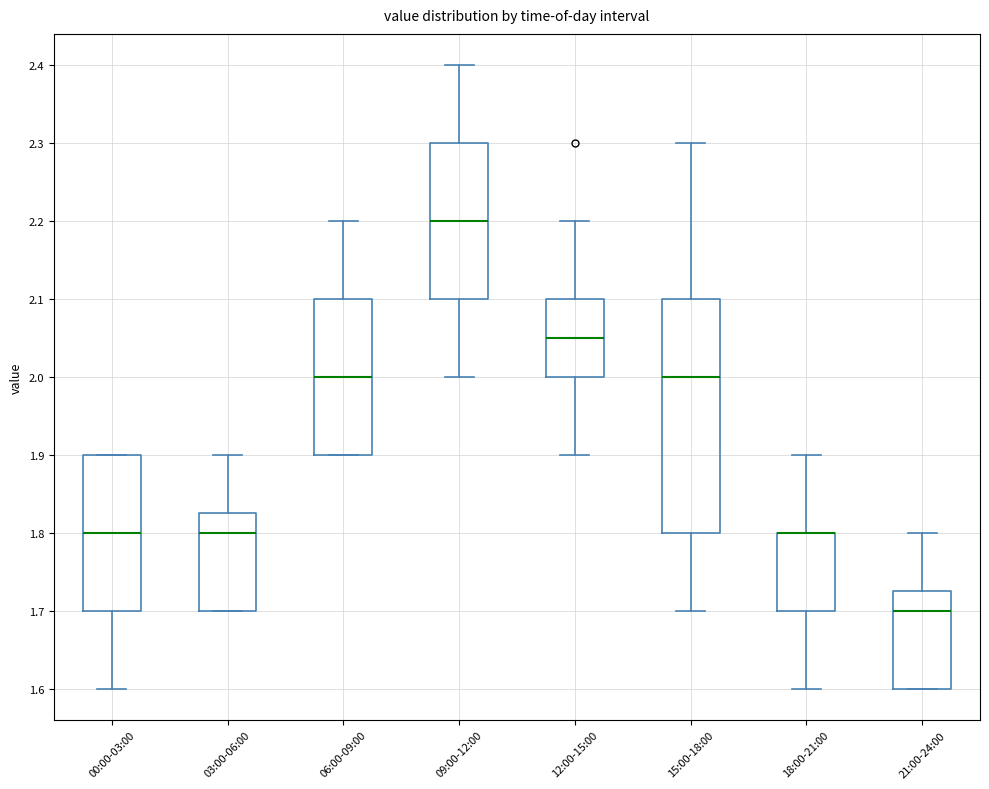

Reading left to right, read every box against the y-axis: the position of its median line, the range the box covers, and the ends of its whiskers. The values are not printed on the chart, so give them approximately, as read against the axis.

00:00-03:00: median 1.80, box 1.70 to 1.90, whiskers 1.60 to 1.90
03:00-06:00: median 1.80, box 1.70 to 1.83, whiskers 1.70 to 1.90
06:00-09:00: median 2.00, box 1.90 to 2.10, whiskers 1.90 to 2.20
09:00-12:00: median 2.20, box 2.10 to 2.30, whiskers 2.00 to 2.40
12:00-15:00: median 2.05, box 2.00 to 2.10, whiskers 1.90 to 2.20
15:00-18:00: median 2.00, box 1.80 to 2.10, whiskers 1.70 to 2.30
18:00-21:00: median 1.80 (drawn on the box's upper edge), box 1.70 to 1.80, whiskers 1.60 to 1.90
21:00-24:00: median 1.70, box 1.60 to 1.73, whiskers 1.60 to 1.80